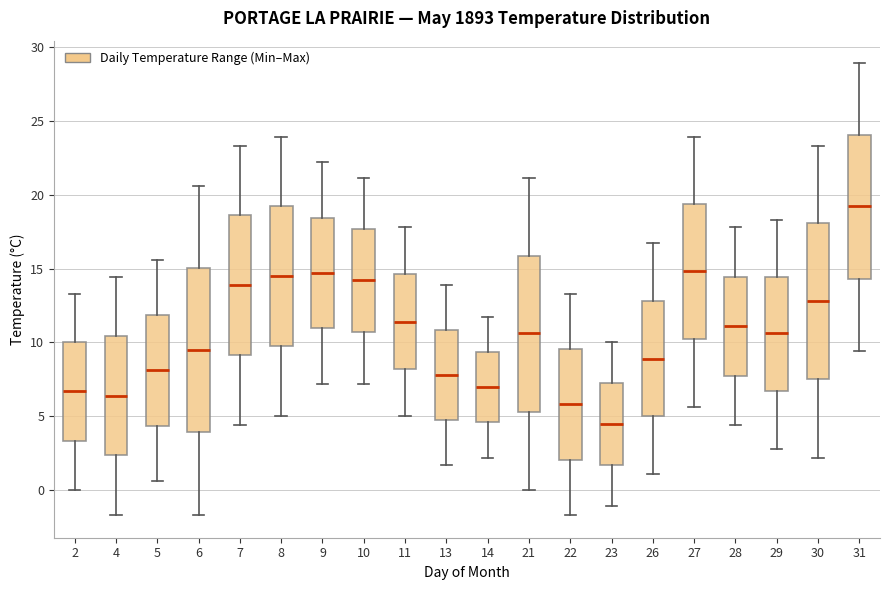

Reading left to right, read every box against the y-axis: the position of its median line, the range the box covers, and the ends of its whiskers. The values are not printed on the chart, so give them approximately, as read against the axis.

2: median 6.5, box 3.5 to 10.0, whiskers 0.0 to 13.5
4: median 6.5, box 2.5 to 10.5, whiskers -1.5 to 14.5
5: median 8.0, box 4.5 to 12.0, whiskers 0.5 to 15.5
6: median 9.5, box 4.0 to 15.0, whiskers -1.5 to 20.5
7: median 14.0, box 9.0 to 18.5, whiskers 4.5 to 23.5
8: median 14.5, box 10.0 to 19.0, whiskers 5.0 to 24.0
9: median 14.5, box 11.0 to 18.5, whiskers 7.0 to 22.0
10: median 14.0, box 10.5 to 17.5, whiskers 7.0 to 21.0
11: median 11.5, box 8.0 to 14.5, whiskers 5.0 to 18.0
13: median 8.0, box 5.0 to 11.0, whiskers 1.5 to 14.0
14: median 7.0, box 4.5 to 9.5, whiskers 2.0 to 11.5
21: median 10.5, box 5.5 to 16.0, whiskers 0.0 to 21.0
22: median 6.0, box 2.0 to 9.5, whiskers -1.5 to 13.5
23: median 4.5, box 1.5 to 7.5, whiskers -1.0 to 10.0
26: median 9.0, box 5.0 to 13.0, whiskers 1.0 to 16.5
27: median 15.0, box 10.0 to 19.5, whiskers 5.5 to 24.0
28: median 11.0, box 8.0 to 14.5, whiskers 4.5 to 18.0
29: median 10.5, box 6.5 to 14.5, whiskers 3.0 to 18.5
30: median 13.0, box 7.5 to 18.0, whiskers 2.0 to 23.5
31: median 19.0, box 14.5 to 24.0, whiskers 9.5 to 29.0